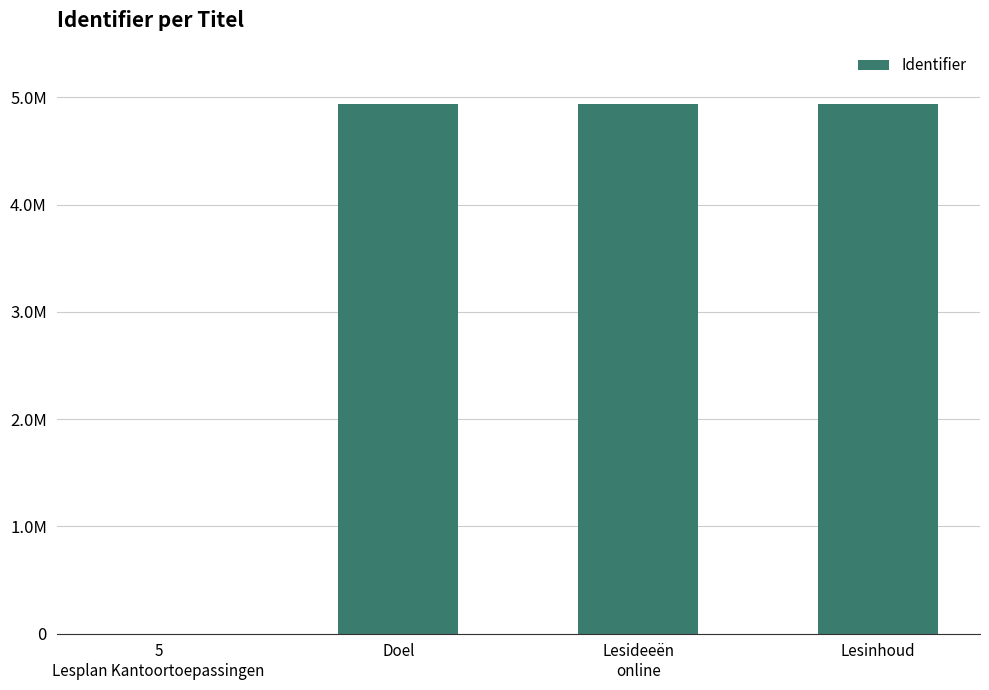

Rank the categories by value from lowest to highest.

5
Lesplan Kantoortoepassingen, Doel, Lesideeën
online, Lesinhoud